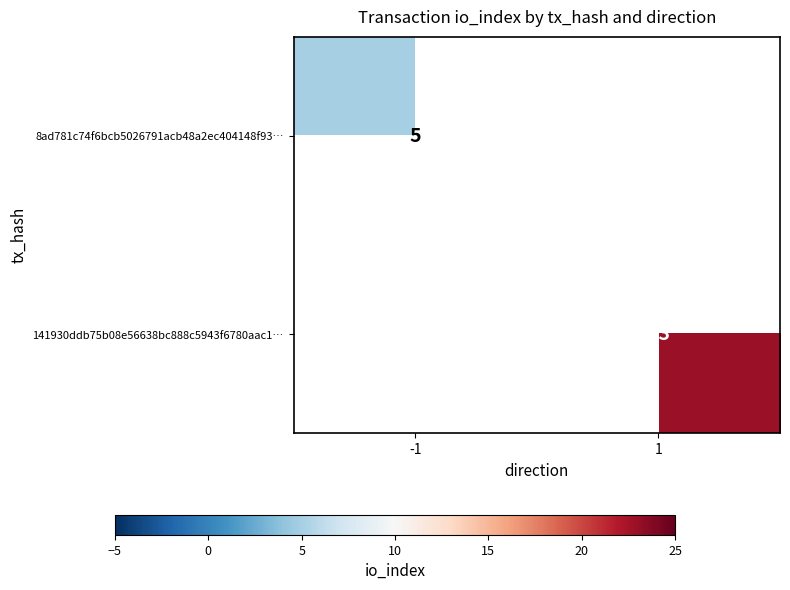

The 141930ddb75b08e56638bc888c5943f6780aac1… series shows 23 at 1. True or false?

True